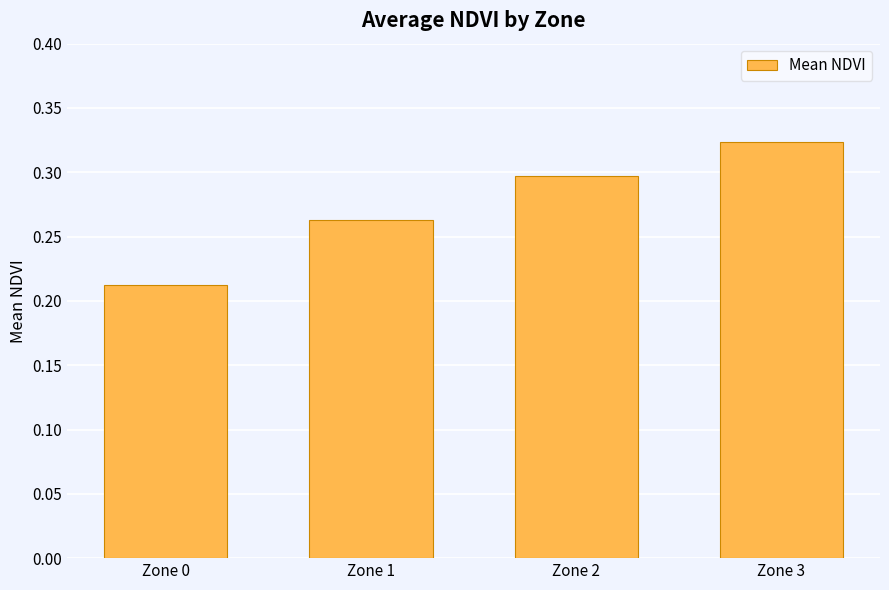

Count the values in the range 0 to 1.

4